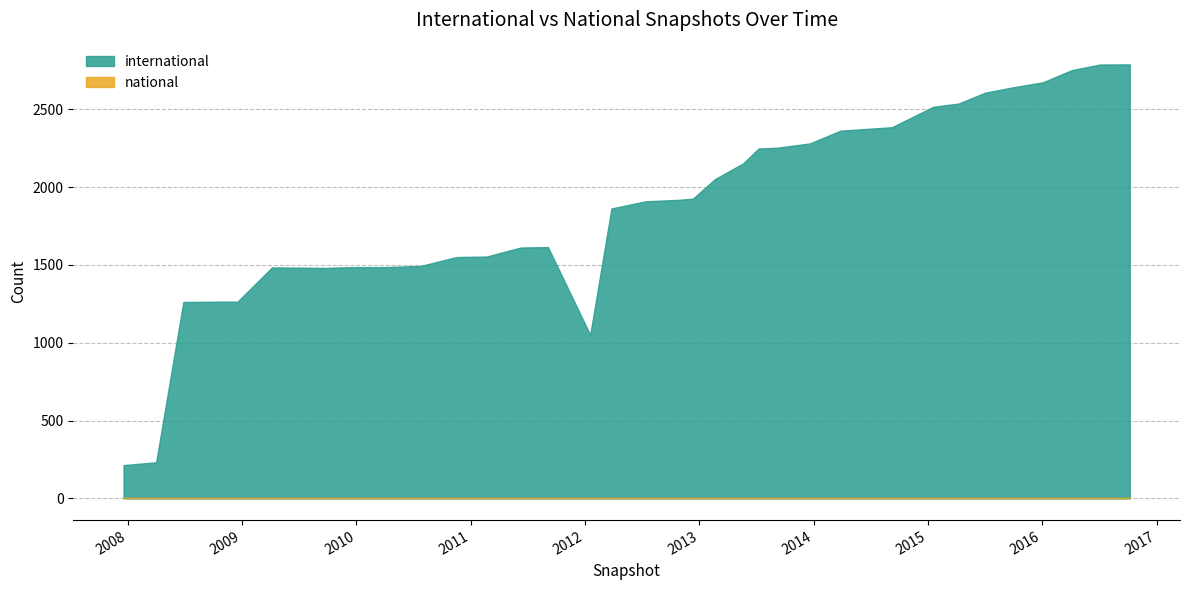

Rank the categories by value from lowest to highest.

2007-12-19, 2008-04-01, 2012-01-18, 2008-06-27, 2008-10-10, 2008-12-17, 2009-09-25, 2009-06-17, 2009-04-06, 2009-12-16, 2010-04-01, 2010-07-26, 2010-11-17, 2011-02-21, 2011-06-10, 2011-09-05, 2012-03-26, 2012-07-13, 2012-10-31, 2012-12-11, 2013-02-20, 2013-05-21, 2013-07-09, 2013-09-10, 2013-12-20, 2014-03-28, 2014-09-08, 2015-01-19, 2015-04-09, 2015-07-03, 2015-10-01, 2016-01-04, 2016-04-05, 2016-07-04, 2016-10-07